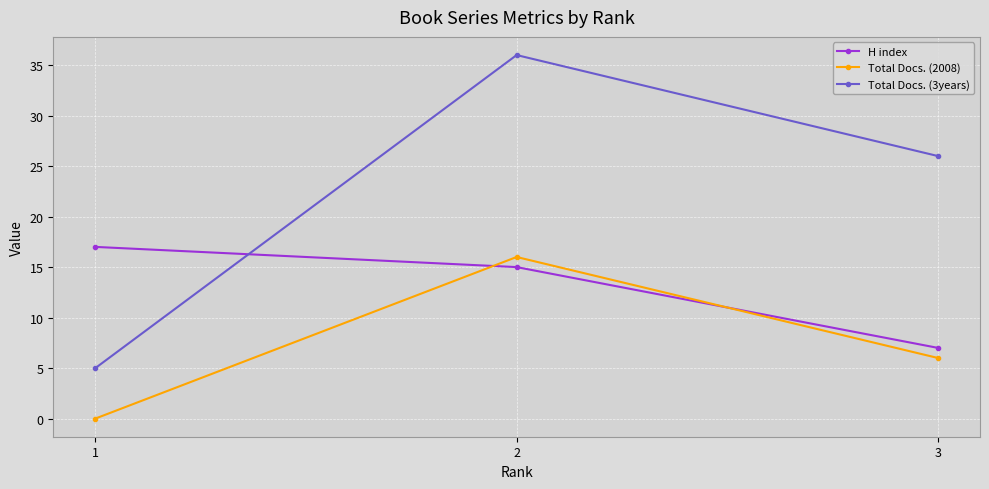

What is the sum of the Total Docs. (3years) values at 2 and 3?

62